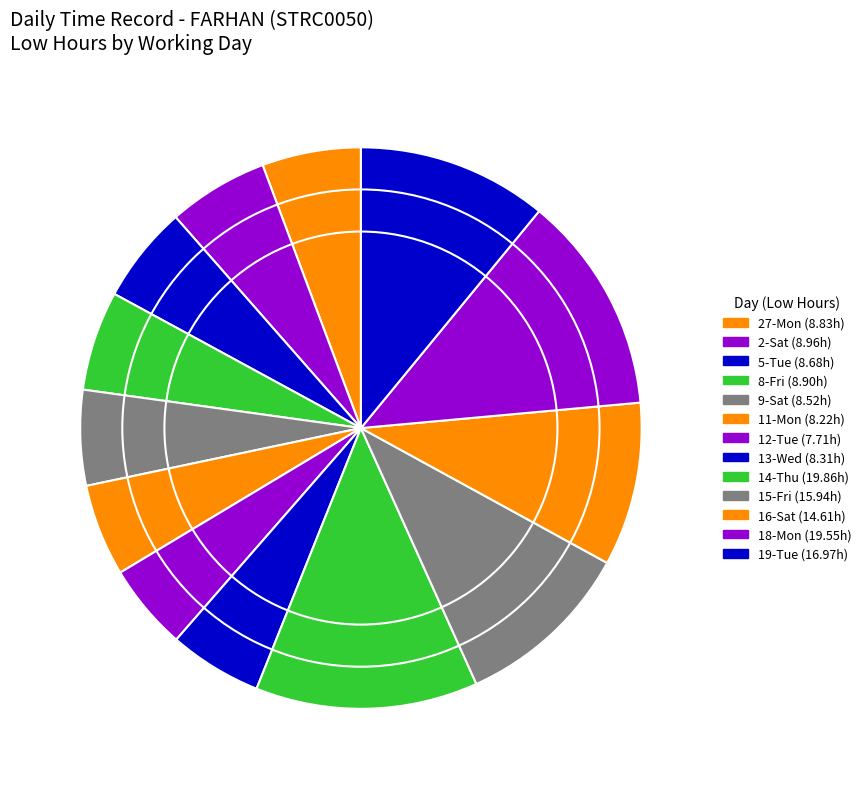

Is the sum of 16-Sat and 11-Mon greater than half?

No